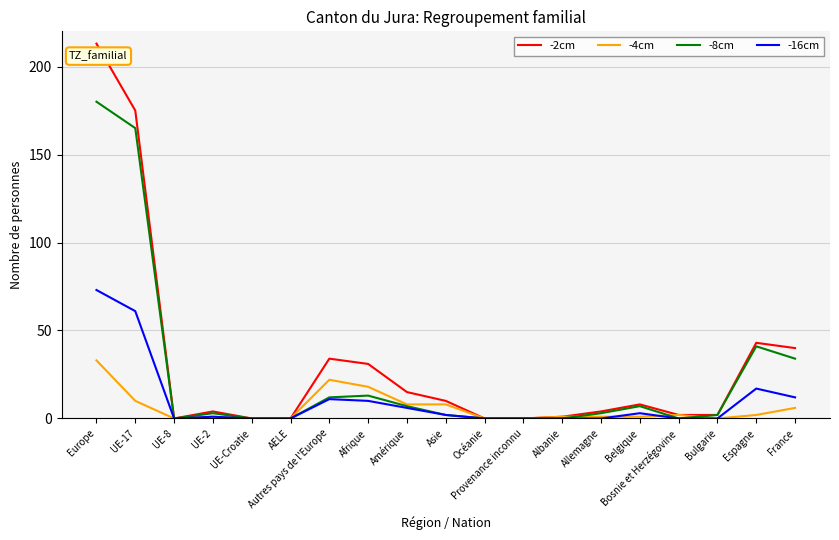

What is the sum of all -8cm values?

469